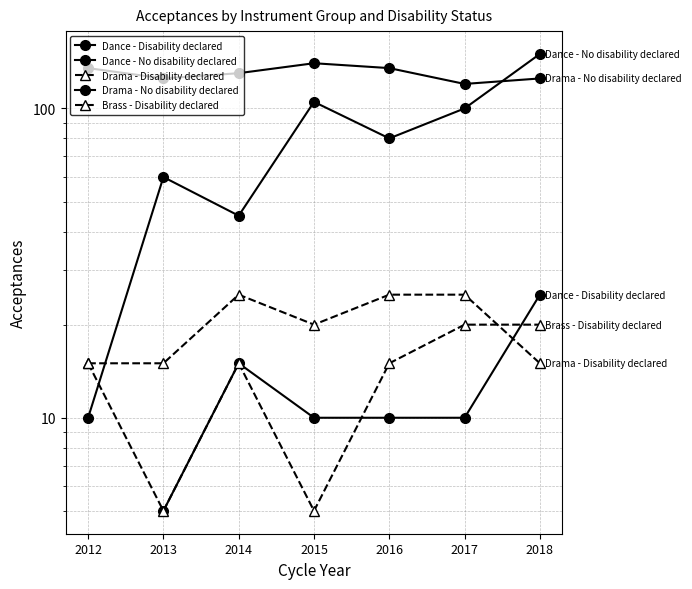

Is it true that Dance - No disability declared equals 100.0 at 2017?

True